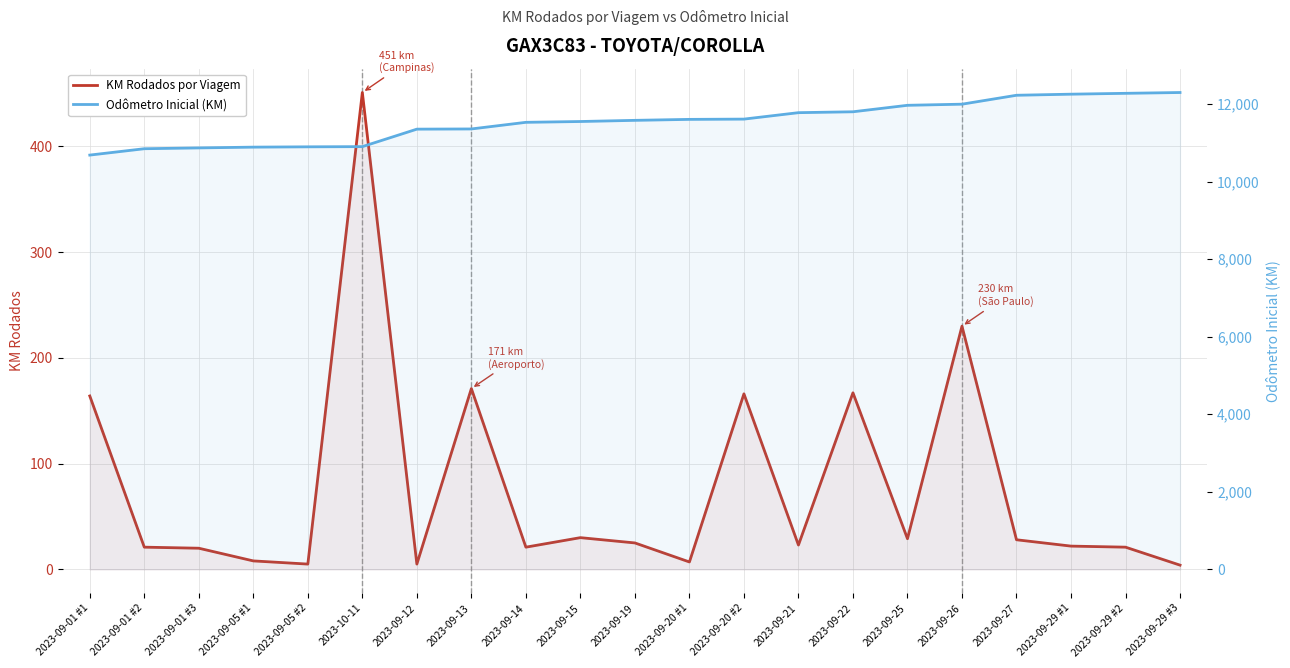

Reading left to right, list all the values displayed in this chart.

KM Rodados por Viagem: 2023-09-01 #1=164	2023-09-01 #2=21	2023-09-01 #3=20	2023-09-05 #1=8	2023-09-05 #2=5	2023-10-11=451	2023-09-12=5	2023-09-13=171	2023-09-14=21	2023-09-15=30	2023-09-19=25	2023-09-20 #1=7	2023-09-20 #2=166	2023-09-21=23	2023-09-22=167	2023-09-25=29	2023-09-26=230	2023-09-27=28	2023-09-29 #1=22	2023-09-29 #2=21	2023-09-29 #3=4
Odômetro Inicial (KM): 2023-09-01 #1=10686	2023-09-01 #2=10850	2023-09-01 #3=10871	2023-09-05 #1=10891	2023-09-05 #2=10899	2023-10-11=10904	2023-09-12=11355	2023-09-13=11360	2023-09-14=11531	2023-09-15=11552	2023-09-19=11582	2023-09-20 #1=11607	2023-09-20 #2=11614	2023-09-21=11780	2023-09-22=11803	2023-09-25=11970	2023-09-26=11999	2023-09-27=12229	2023-09-29 #1=12257	2023-09-29 #2=12279	2023-09-29 #3=12300